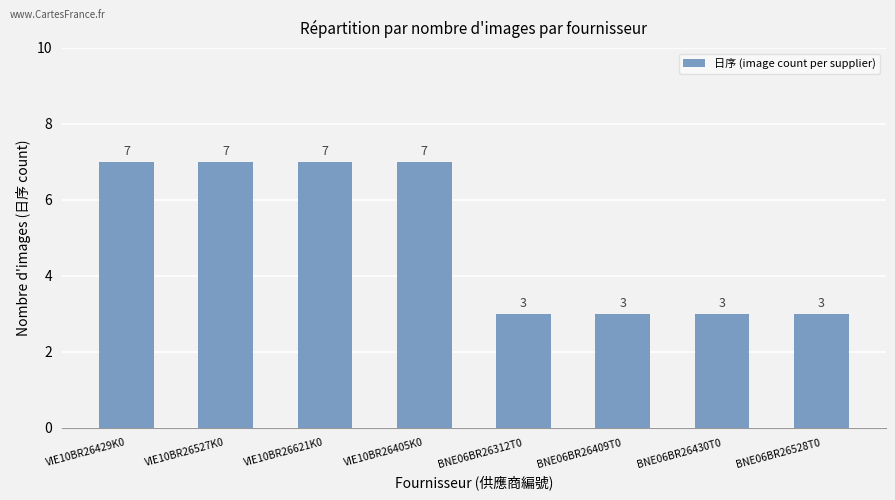

What is the value of the 6th bar from the left?

3